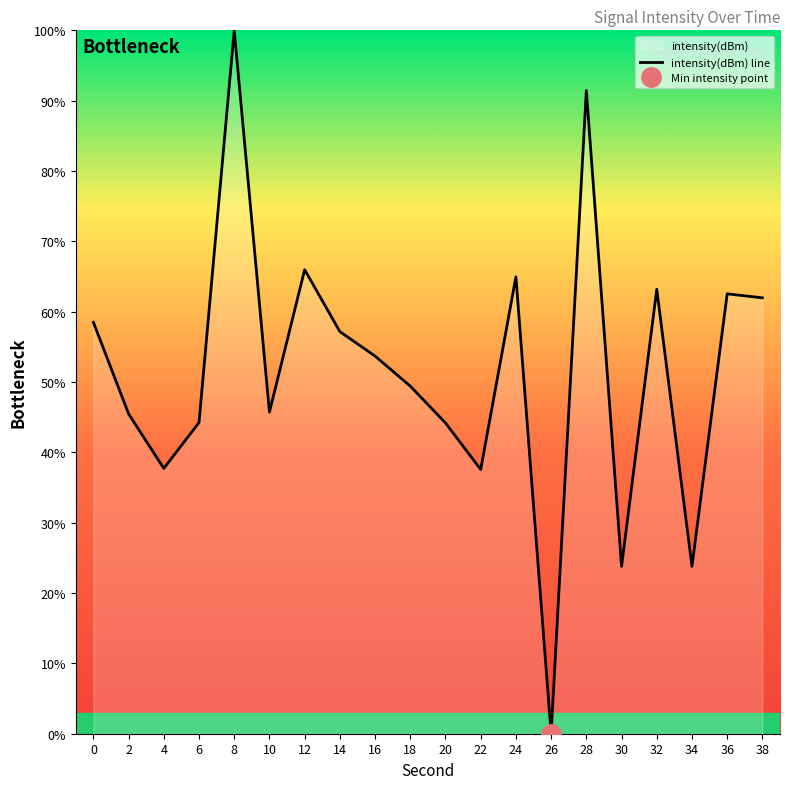

What is the difference between the maximum and minimum values?

100.0